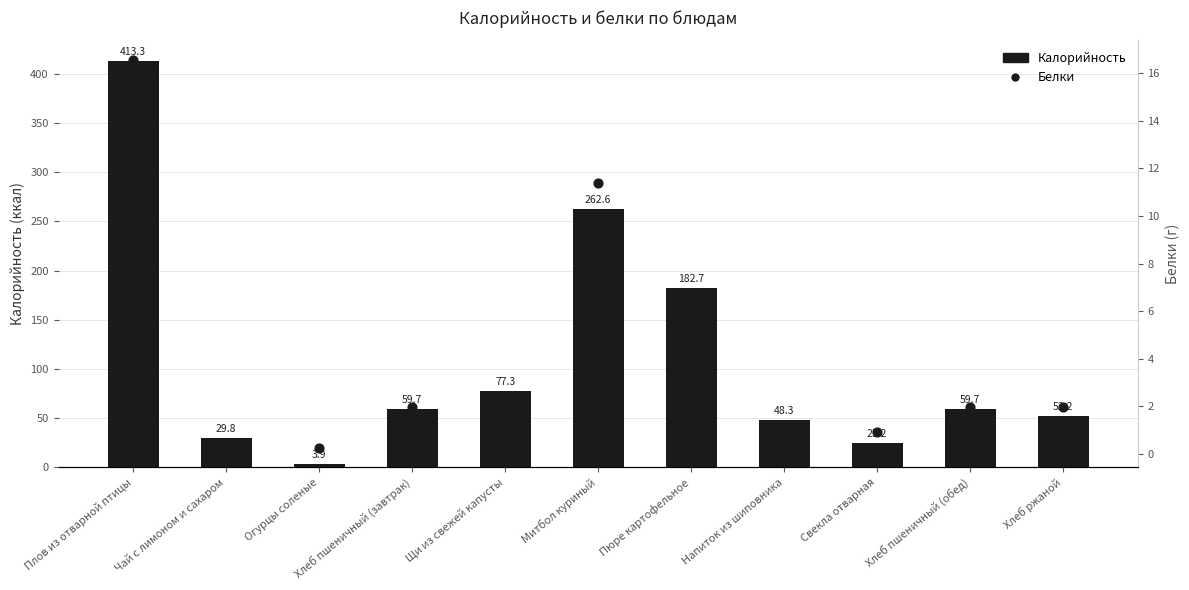

At which category is the sum across all series the highest?

Плов из отварной птицы